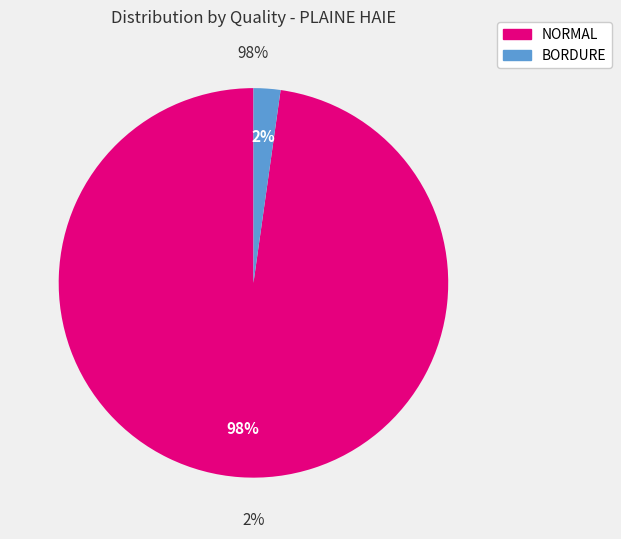

To the nearest percent, what is the combined percentage of NORMAL and BORDURE?

100%